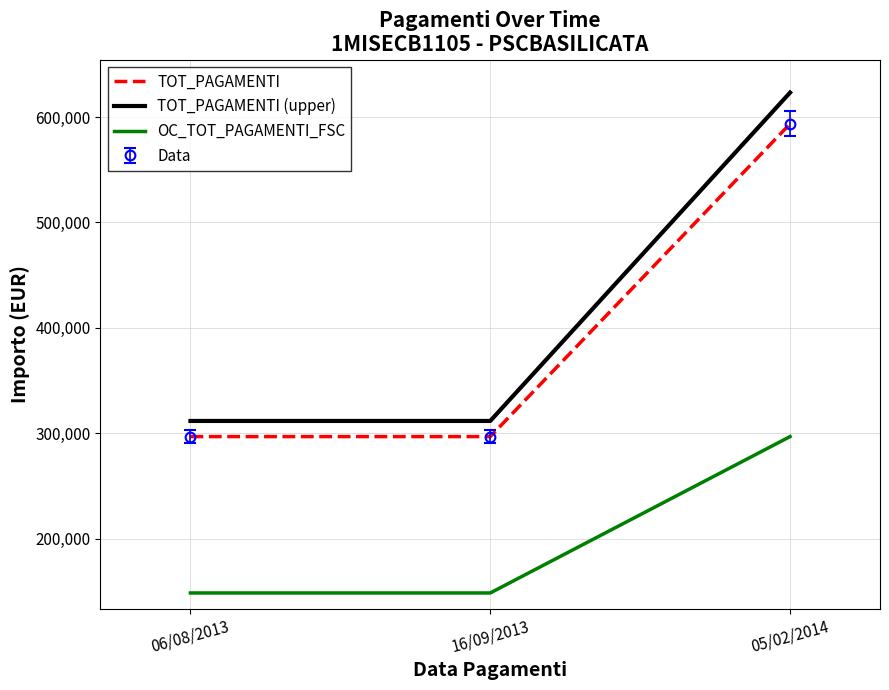

Which label corresponds to the smallest value in the chart?

06/08/2013